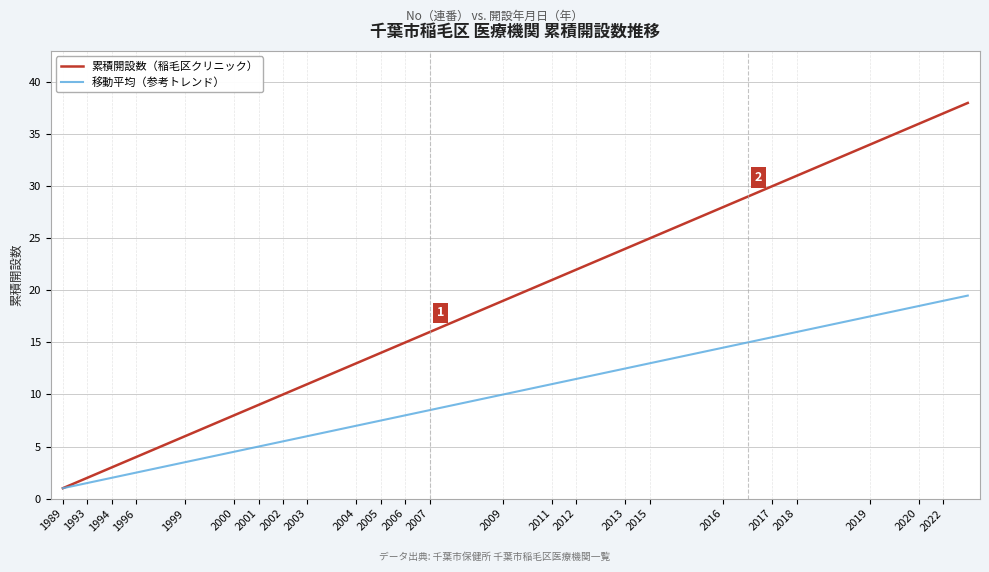

Which series has the largest total across all categories?

累積開設数（稲毛区クリニック）